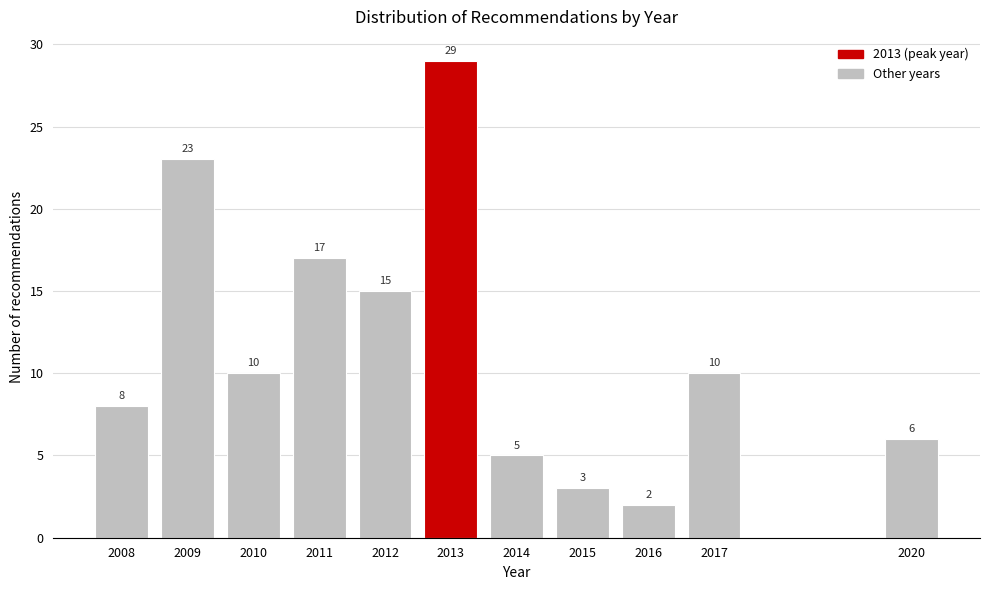

Reading left to right, extract all data points from this chart.

8	23	10	17	15	29	5	3	2	10	6